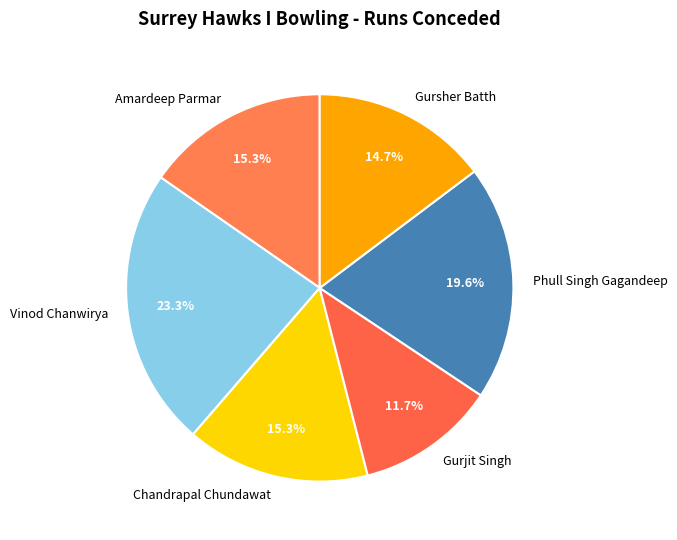

Does any single category account for the majority?

No